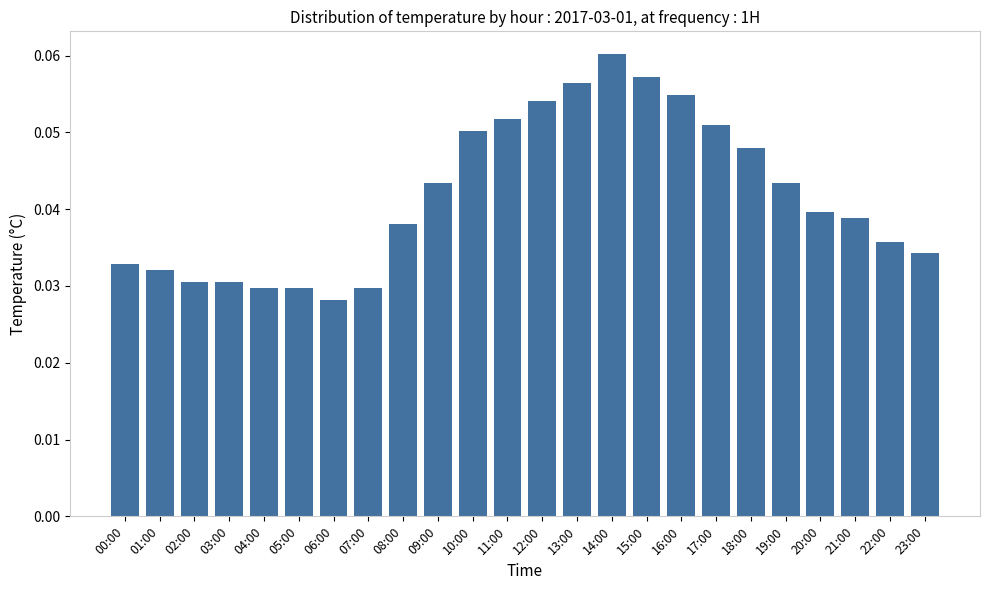

Where is the data nearest to the value 0?

06:00